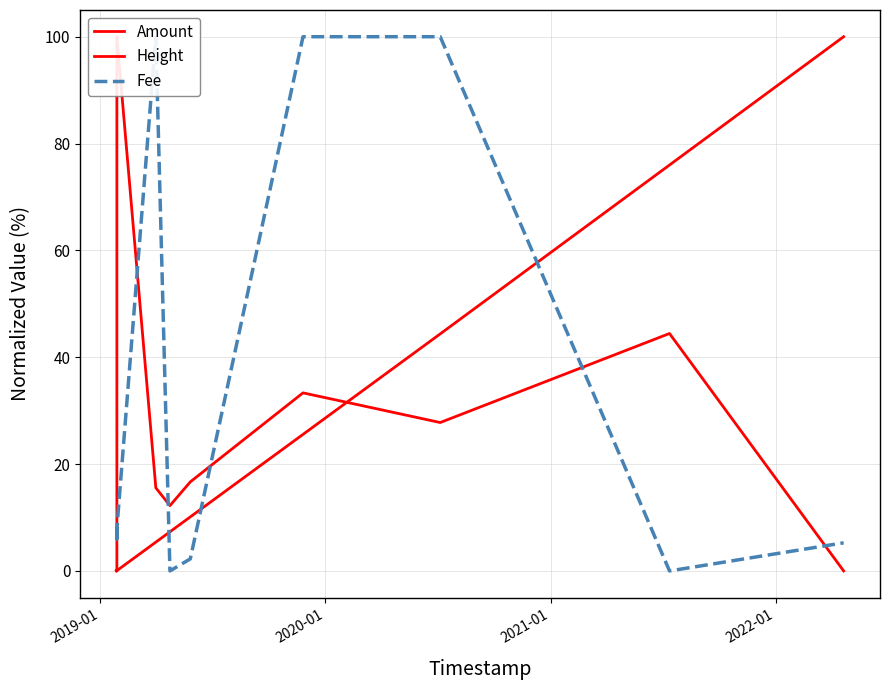

What is the average value of the Height series?

20.7